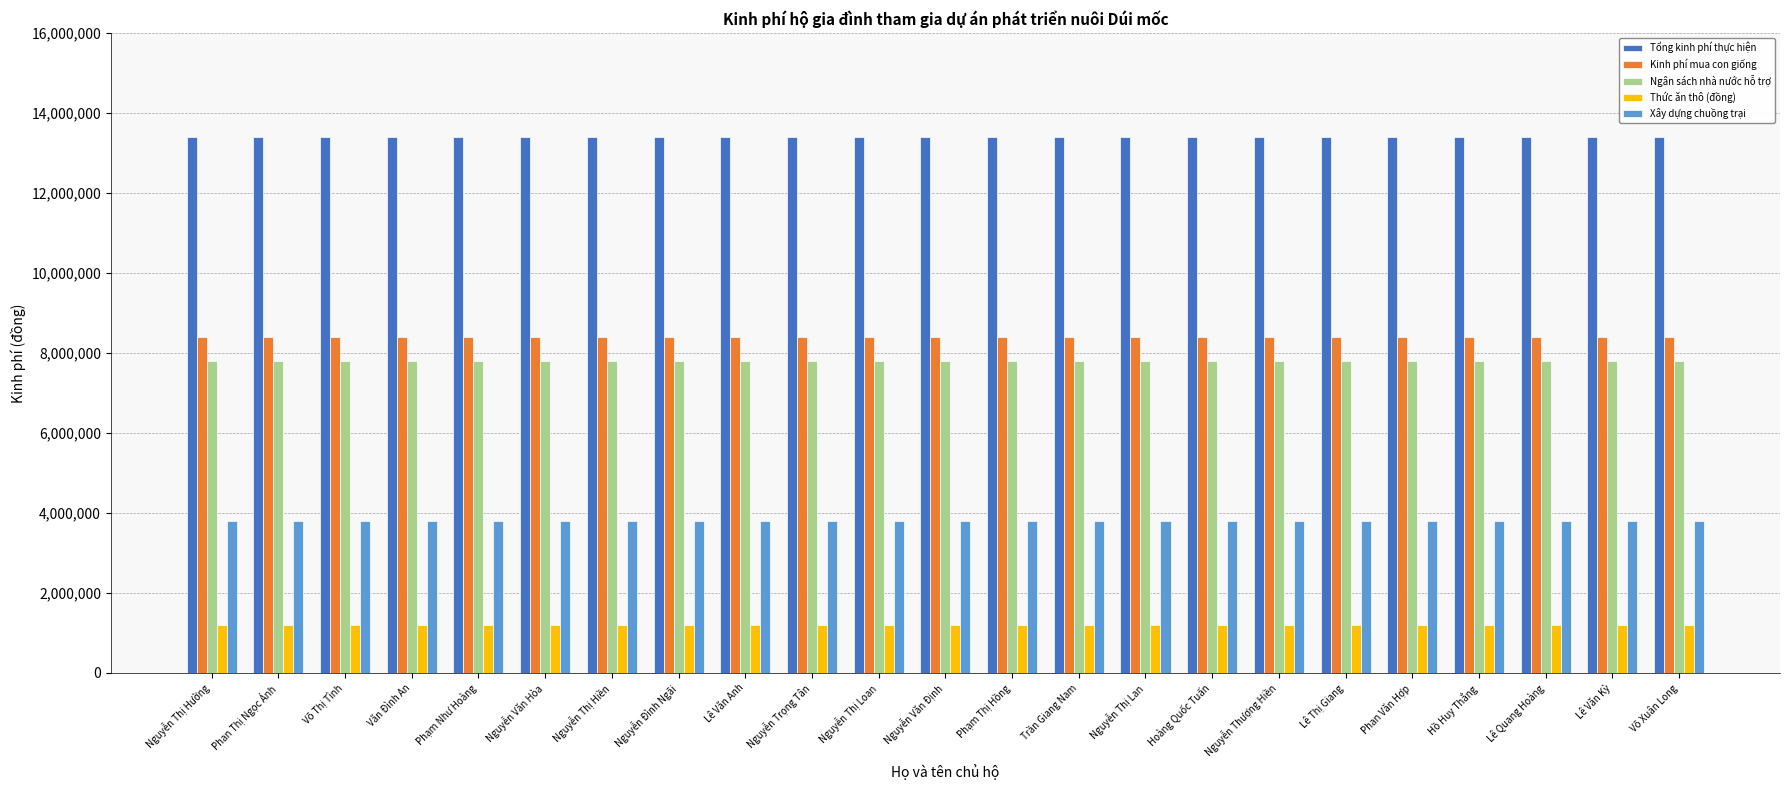

At how many categories does at least one series exceed 5667236?

23